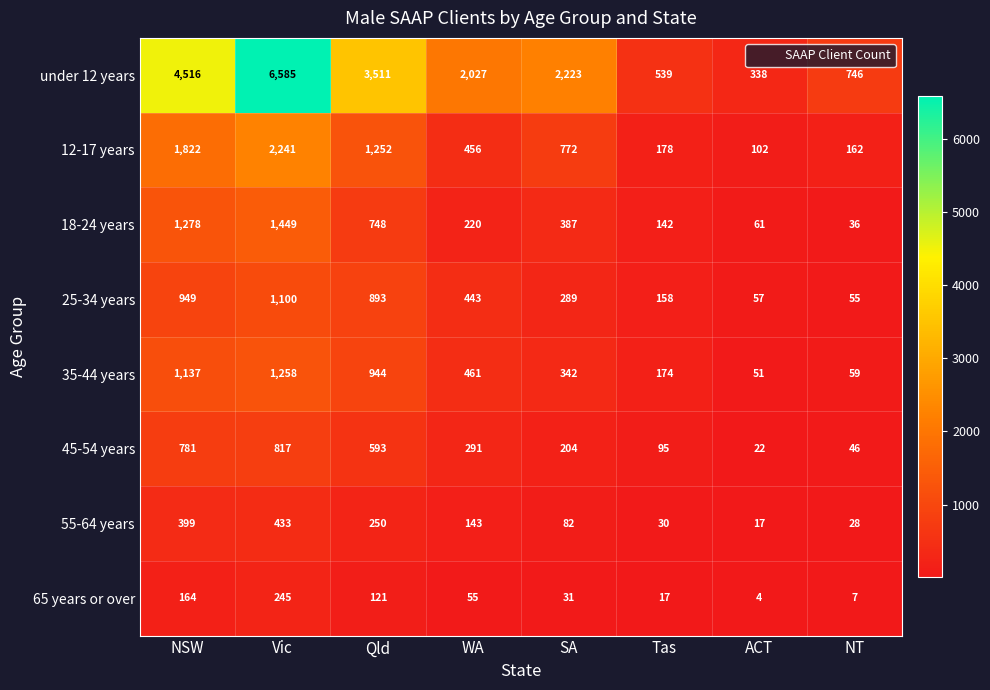

Read the 65 years or over value at Vic, to the nearest 50.

250